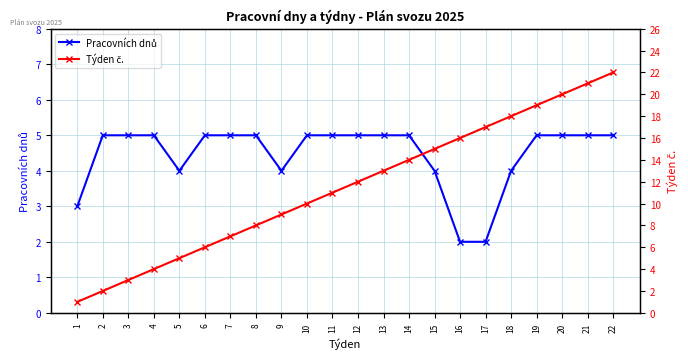

What is the sum of the Pracovních dnů values at 10 and 11?

10